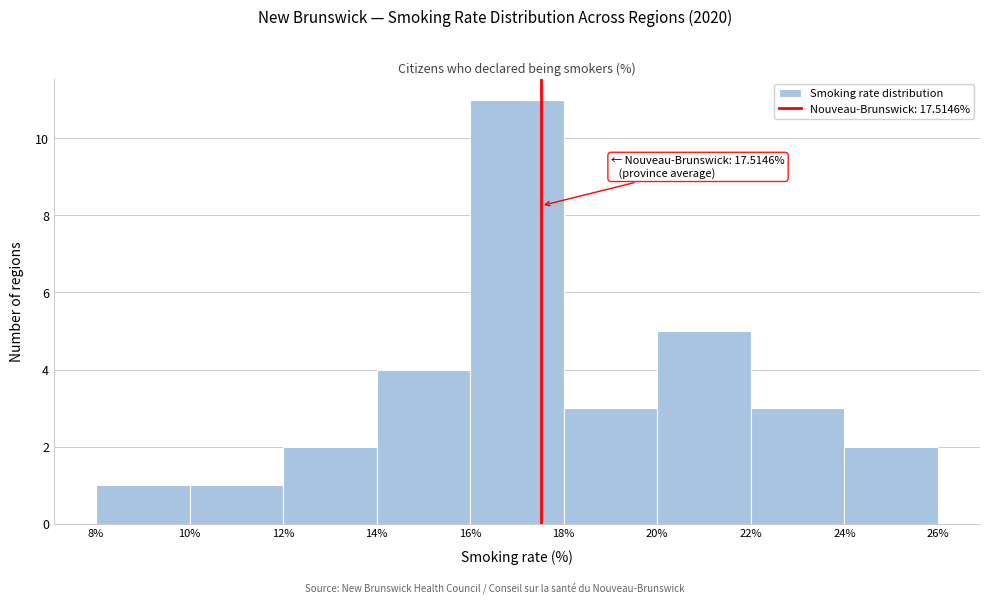

Over which range of the x-axis is the bar tallest?

16% to 18%